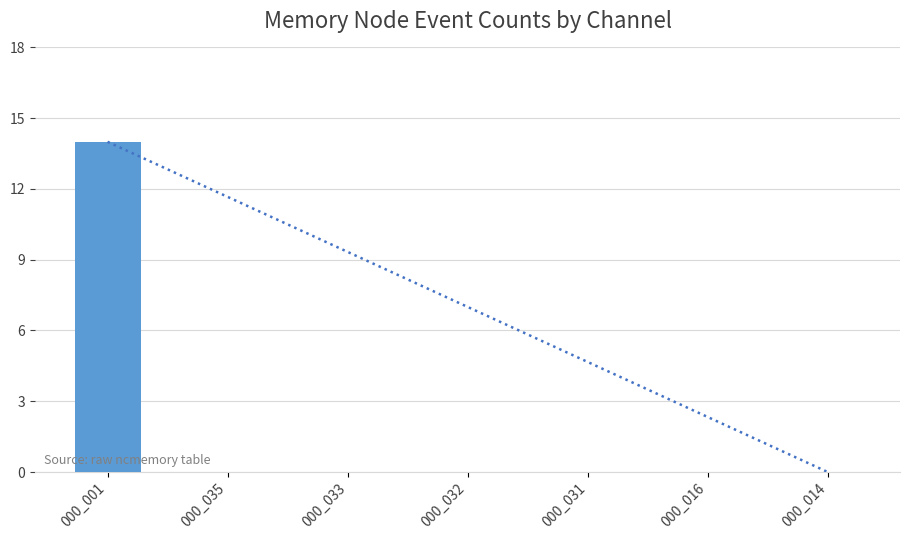

The value at 000_035 is -6. True or false?

False